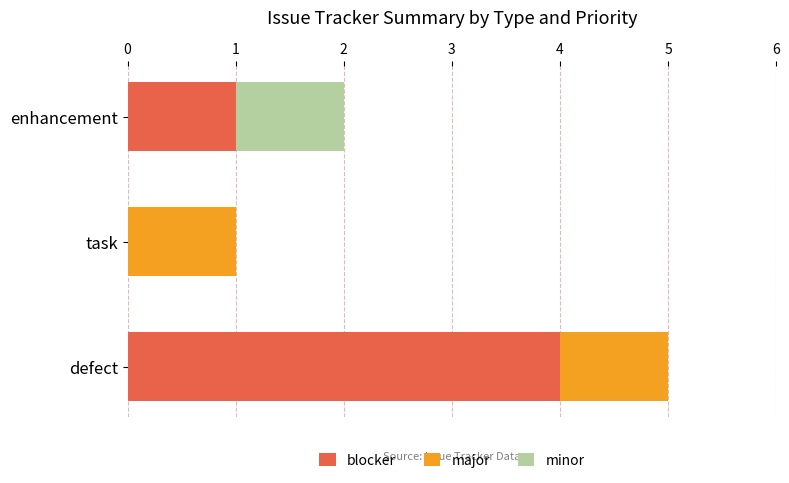

What is the difference between the maximum and minimum values in the minor series?

1